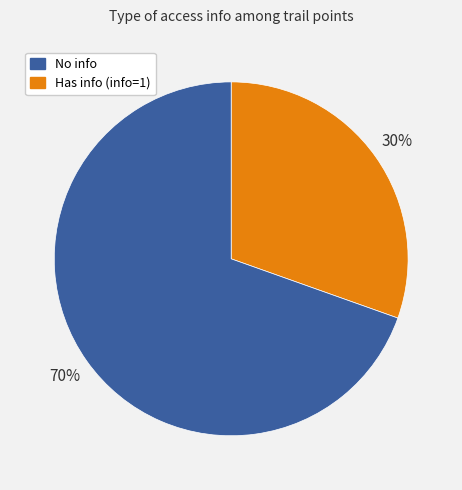

Does any single category account for the majority?

Yes